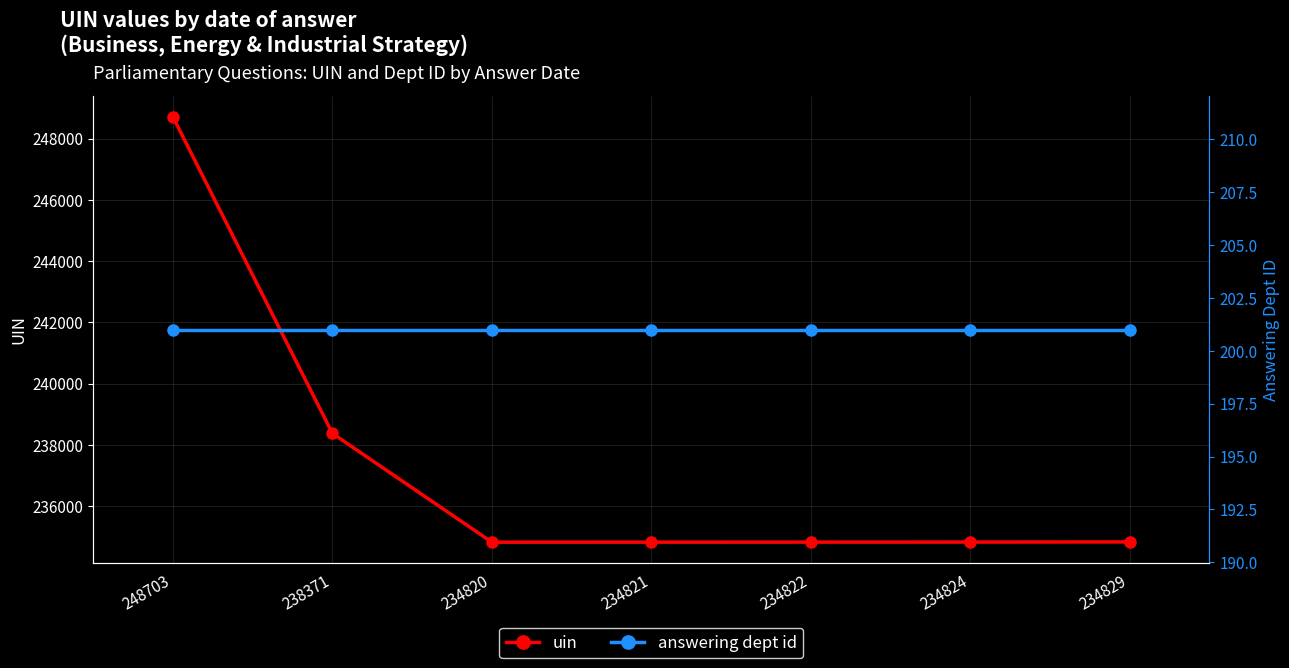

List the labels in order of answering dept id value, smallest first.

248703, 238371, 234820, 234821, 234822, 234824, 234829